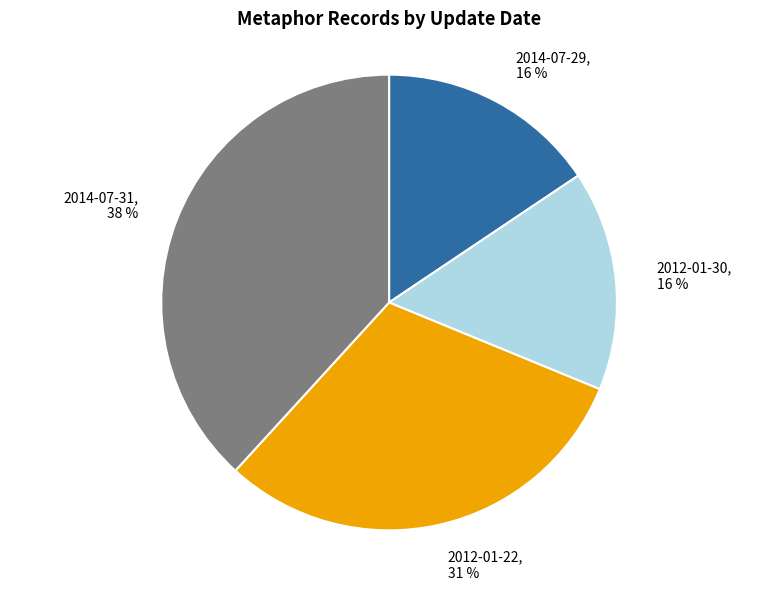

Is it true that 2014-07-29, 16 % is 16% of the pie?

True